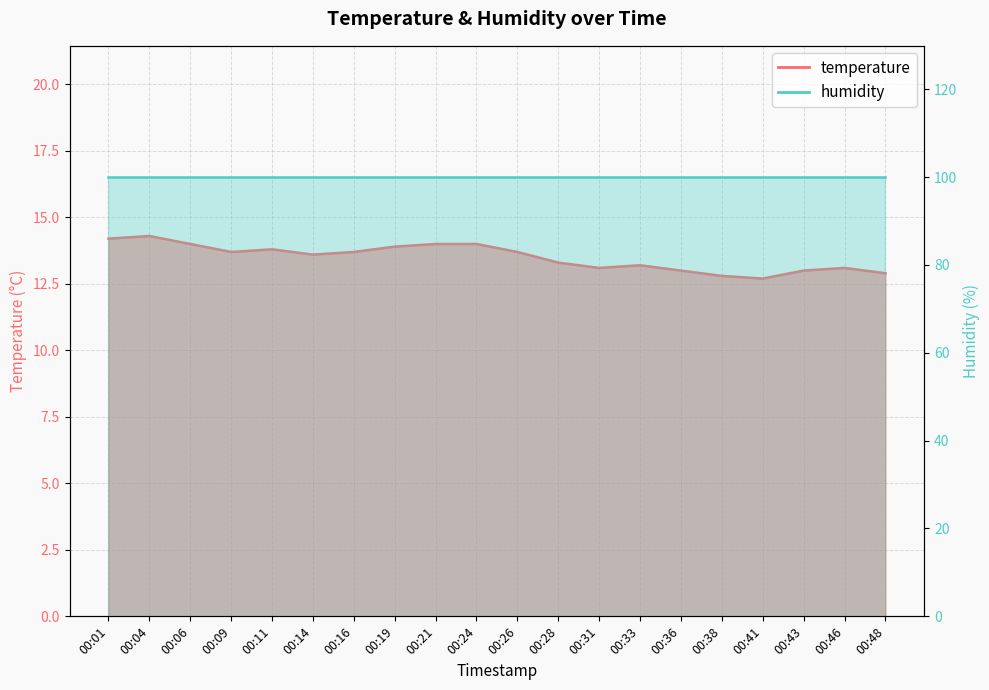

True or false: there are more than 0 points higher than both neighbors.

True